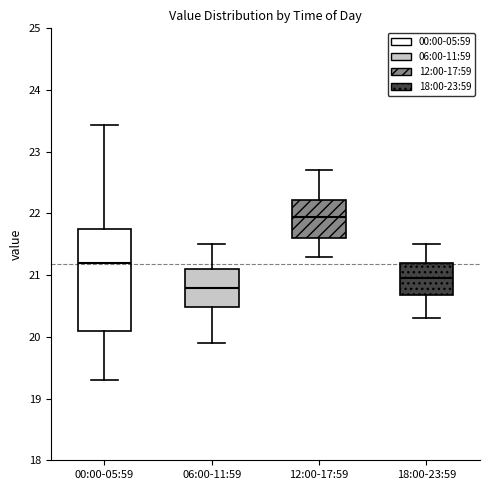

Where does the upper whisker of the box for 06:00-11:59 end on the y-axis? The values are not printed on the chart, so give them approximately, as read against the axis.

21.5